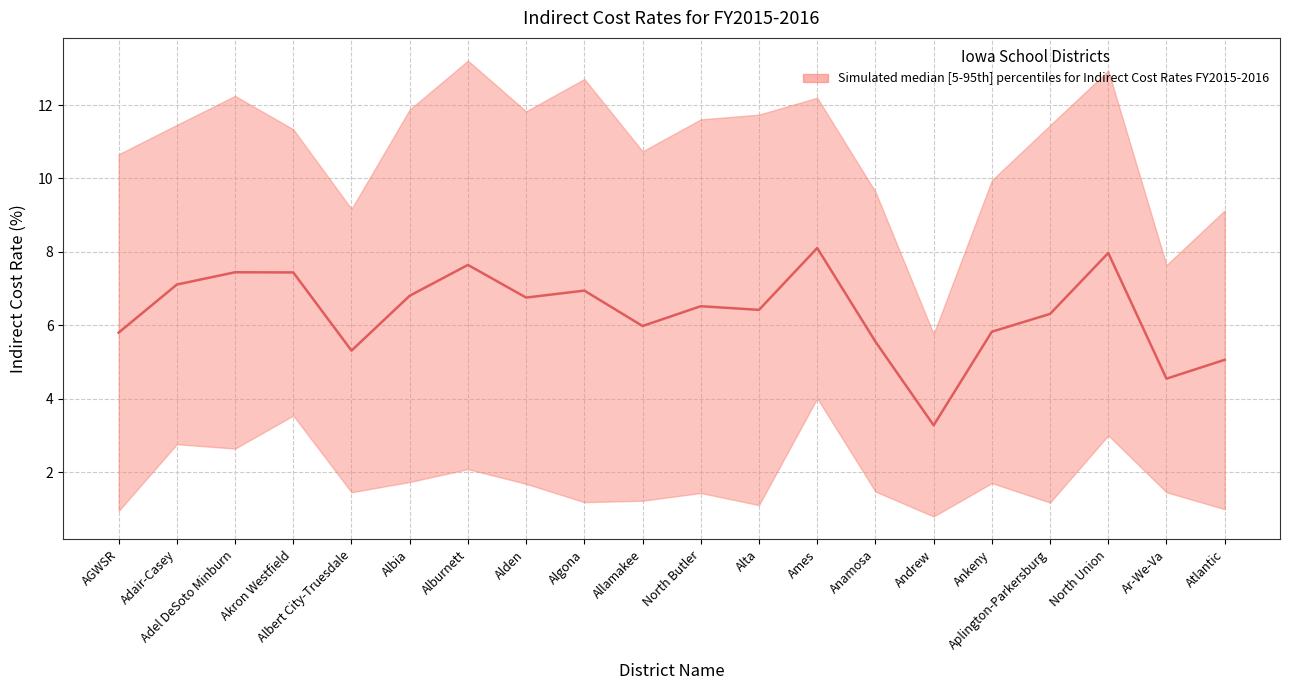

What position from the right is Ames?

8